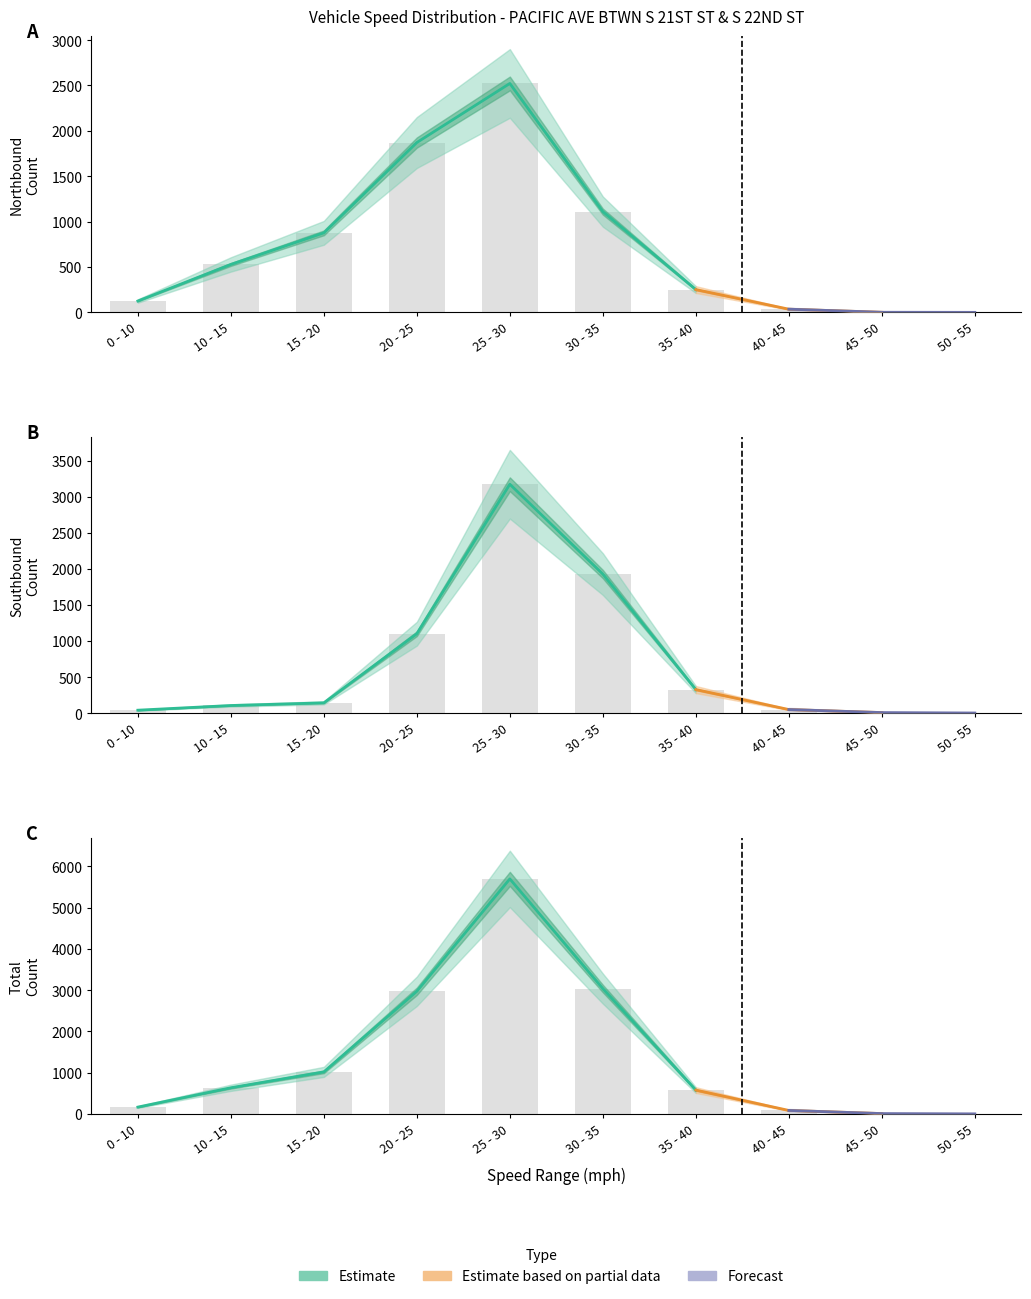

What is the label of the 9th bar from the left?

45 - 50